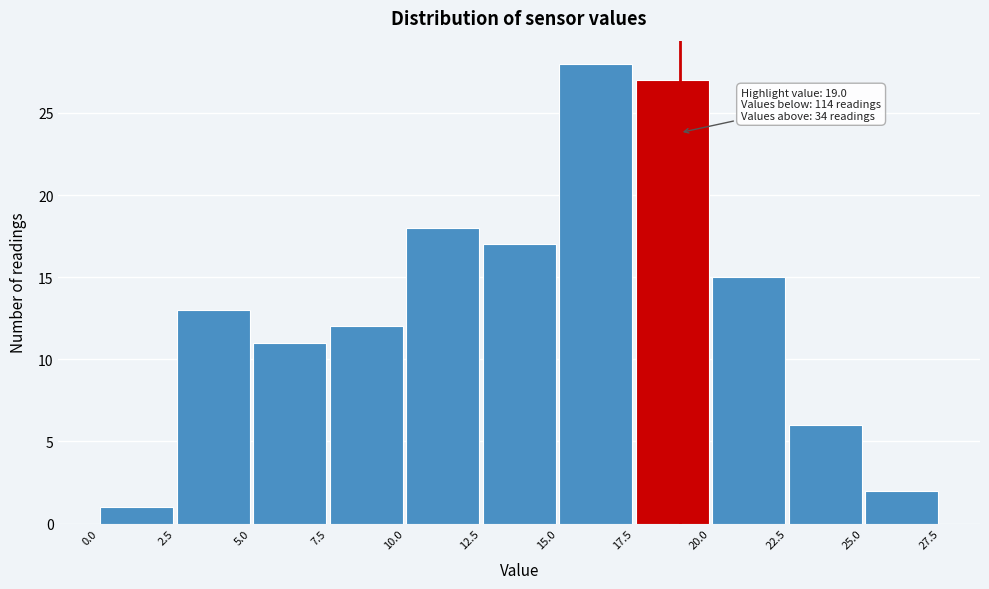

Over which range of the x-axis is the bar tallest?

15.0 to 17.5